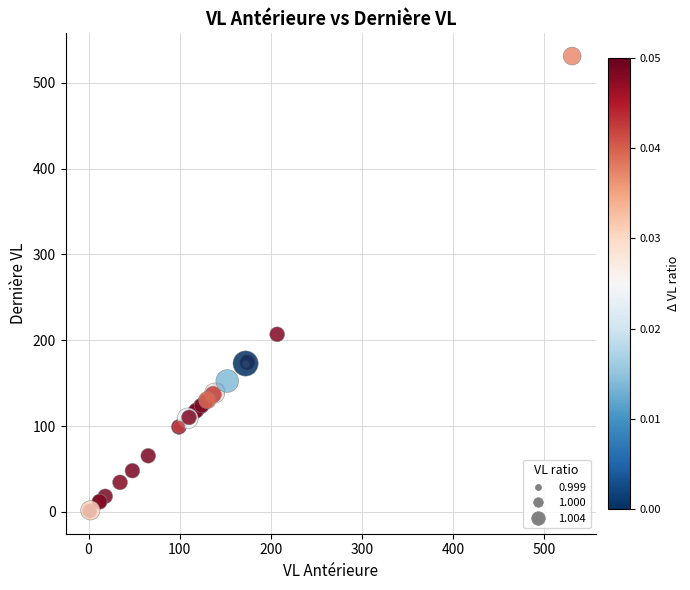

What Y value in the scatter plot is closest to 266?

207.0